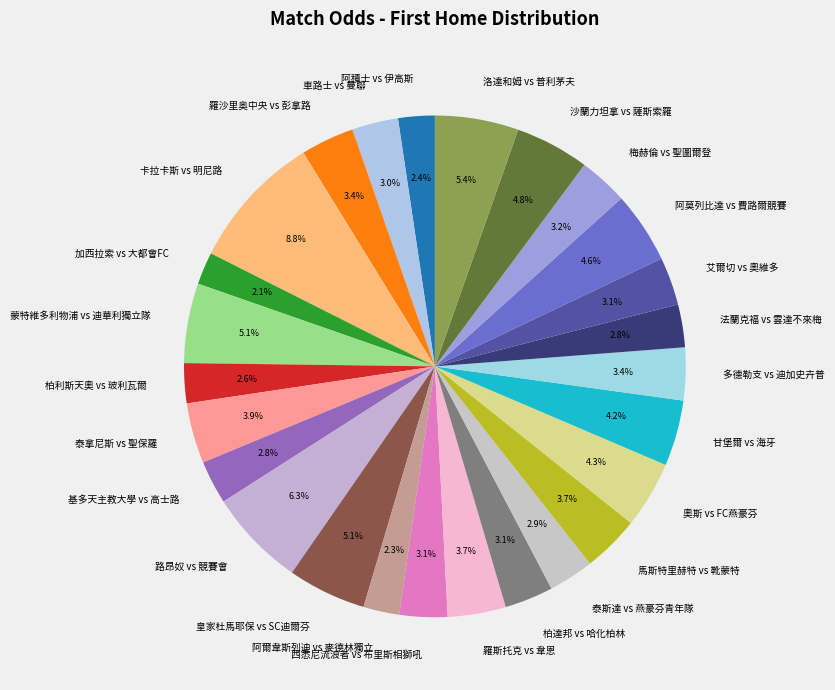

Does any single category account for the majority?

No